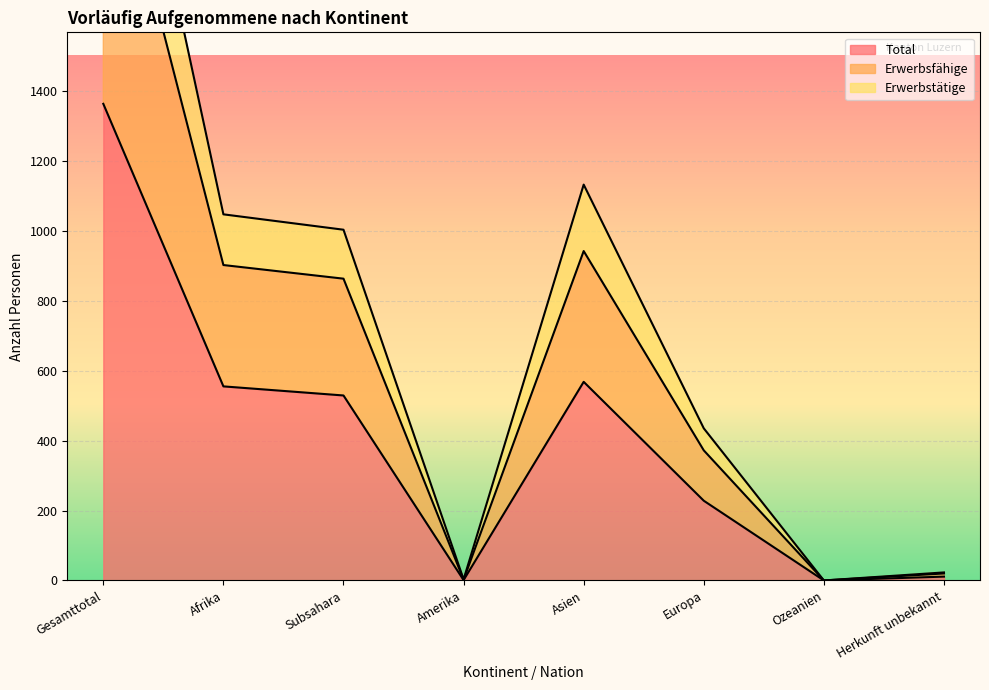

True or false: Erwerbsfähige and Total intersect in this chart.

False